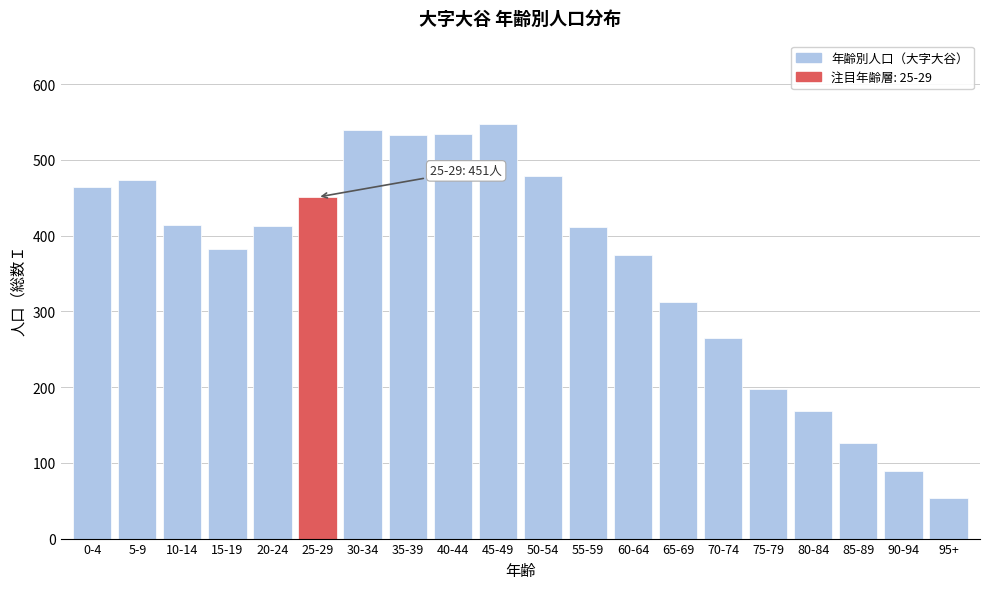

What is the average value?

362